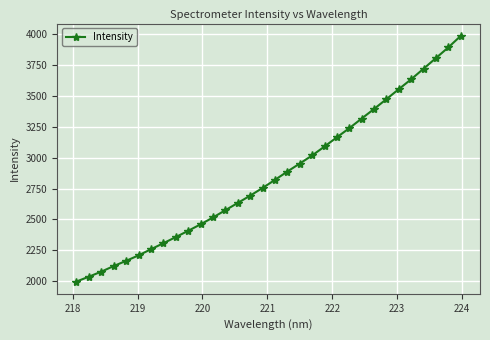

How many series are shown in this chart?

1